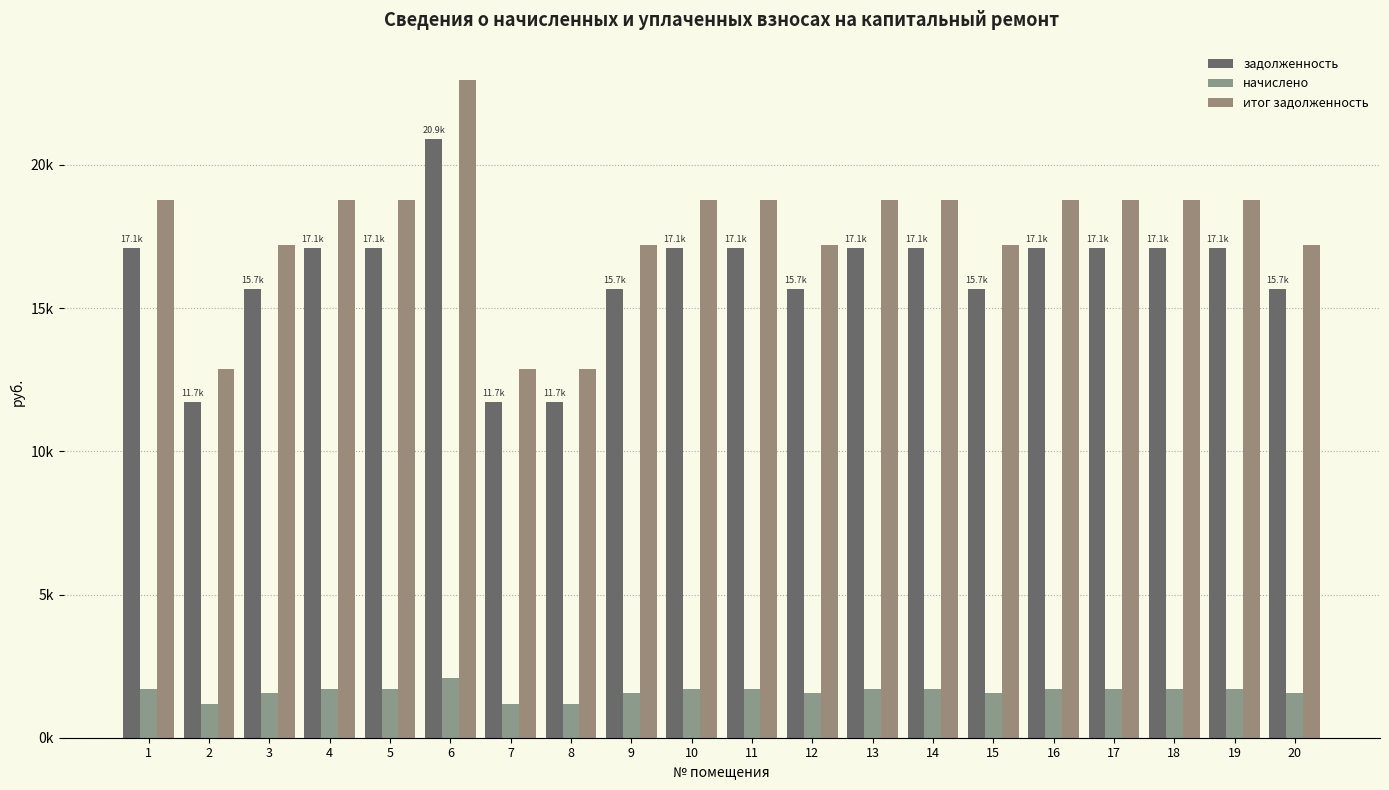

Reading left to right, extract all data points from this chart.

задолженность: 17090.4	11707.9	15656.3	17090.4	17090.4	20901.1	11707.9	11707.9	15656.3	17090.4	17090.4	15656.3	17090.4	17090.4	15656.3	17090.4	17090.4	17090.4	17090.4	15656.3
начислено: 1696.5	1162.2	1554.2	1696.5	1696.5	2074.8	1162.2	1162.2	1554.2	1696.5	1696.5	1554.2	1696.5	1696.5	1554.2	1696.5	1696.5	1696.5	1696.5	1554.2
итог задолженность: 18786.9	12870.1	17210.5	18786.9	18786.9	22975.9	12870.1	12870.1	17210.5	18786.9	18786.9	17210.5	18786.9	18786.9	17210.5	18786.9	18786.9	18786.9	18786.9	17210.5